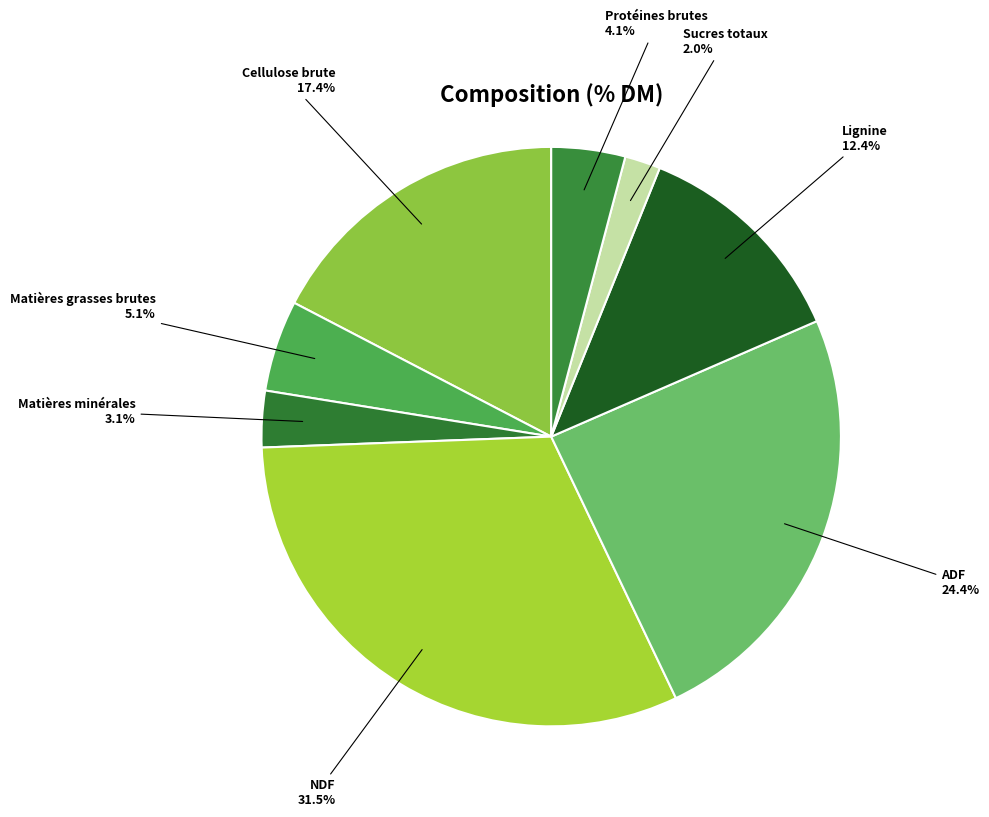

To the nearest percent, what is the difference between the largest and smallest slice percentages?

29%